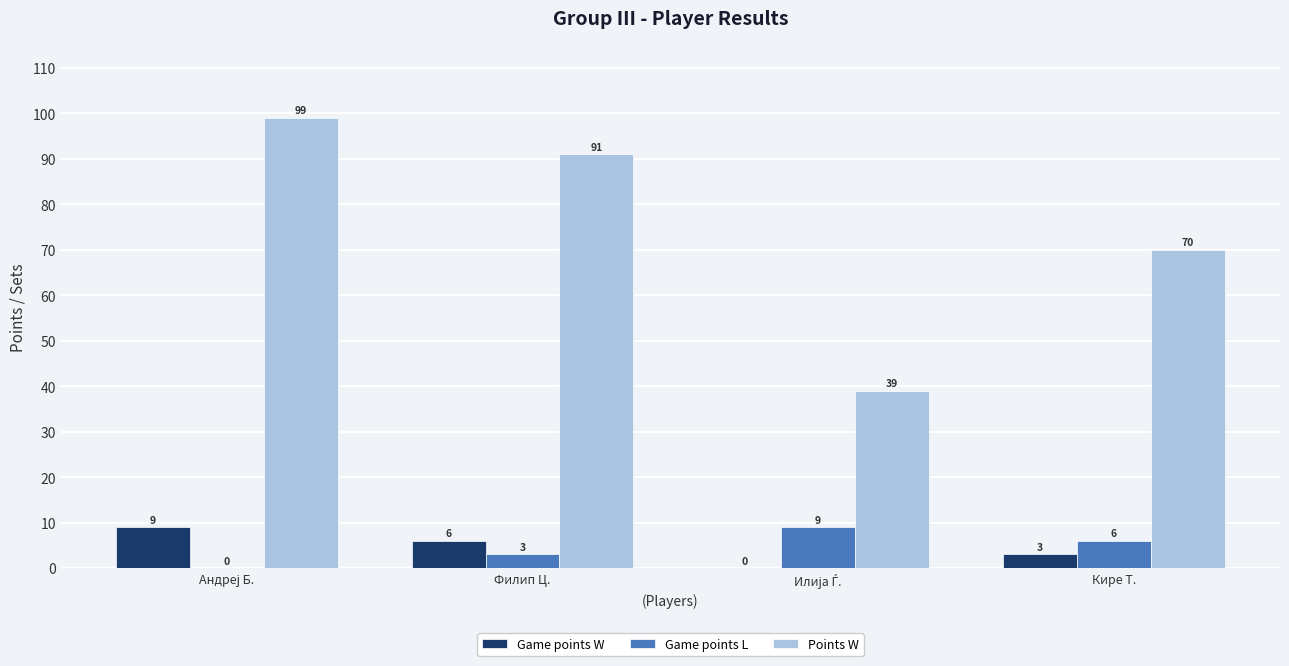

What is the sum of all Points W values?

299